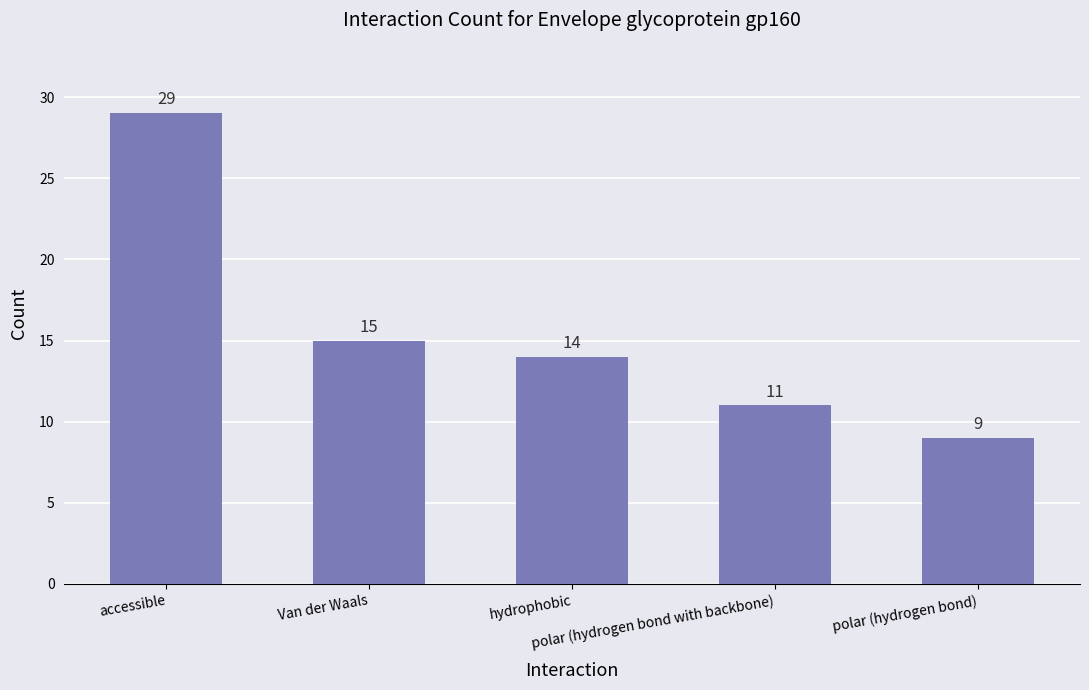

What is the value of the 3rd bar from the left?

14